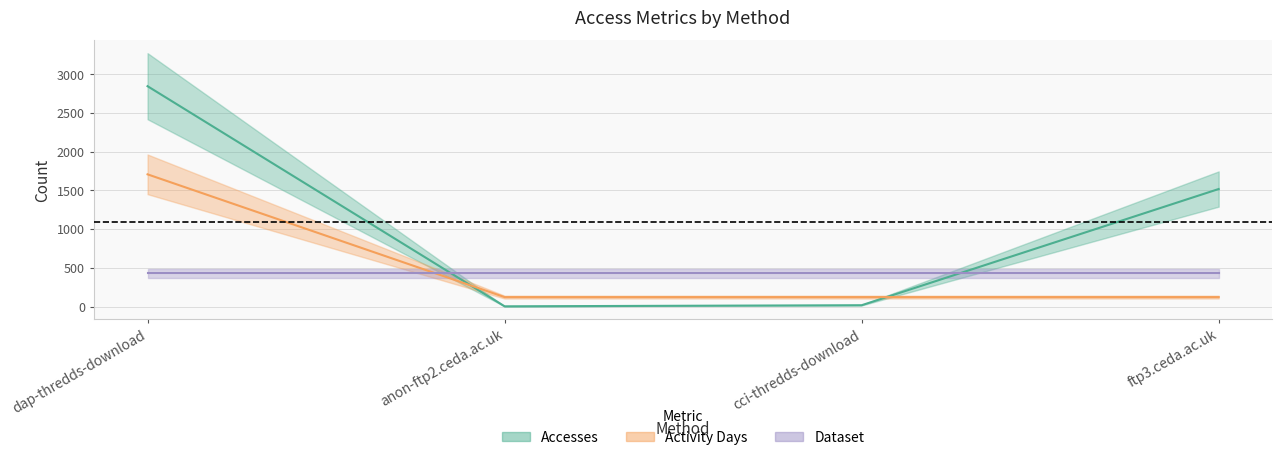

Where does the Accesses series first go above 1519?

dap-thredds-download